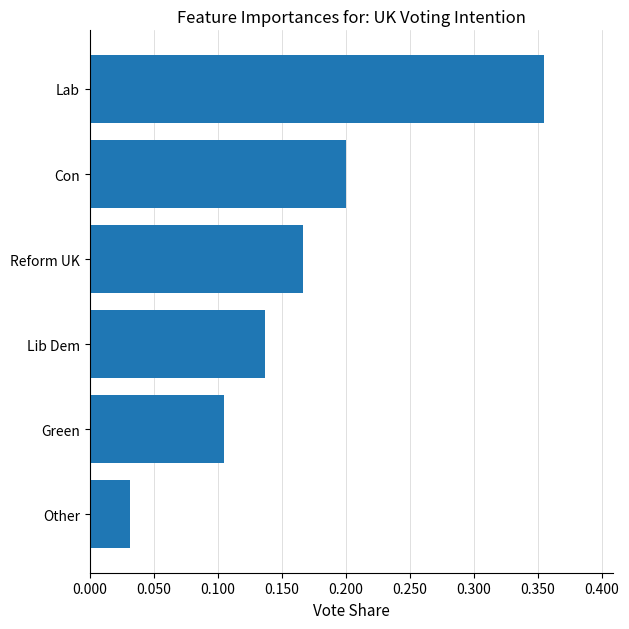

Which has a higher value, Other or Lib Dem?

Lib Dem